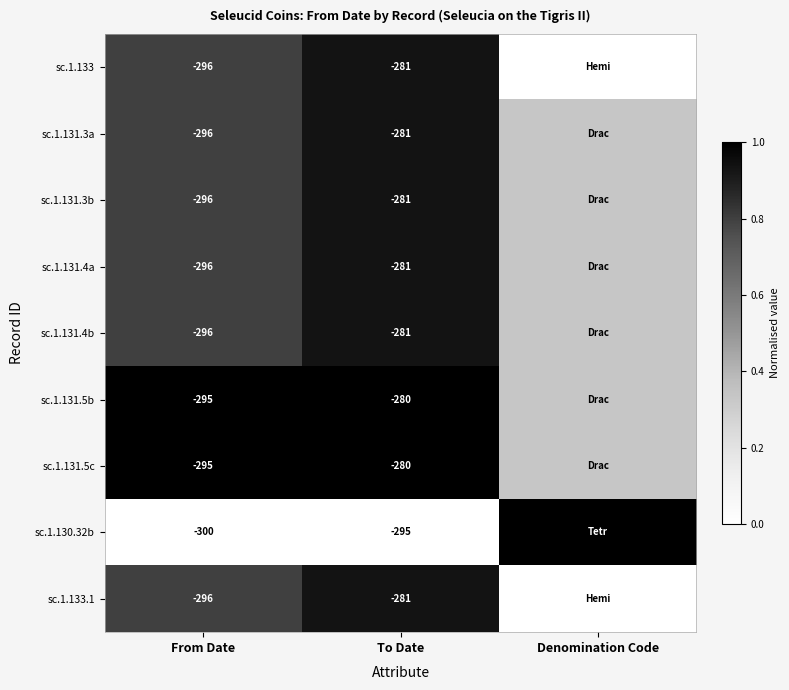

At To Date, list the series in order from smallest to largest.

sc.1.130.32b, sc.1.133, sc.1.131.3a, sc.1.131.3b, sc.1.131.4a, sc.1.131.4b, sc.1.133.1, sc.1.131.5b, sc.1.131.5c